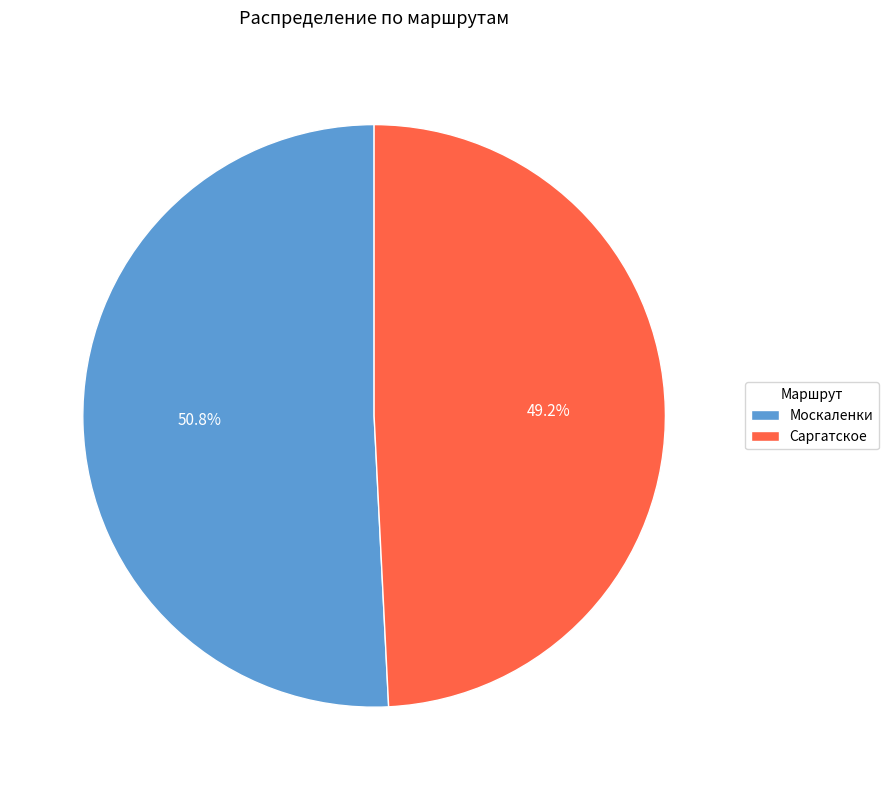

To the nearest percent, what percentage of the pie is Саргатское?

49%